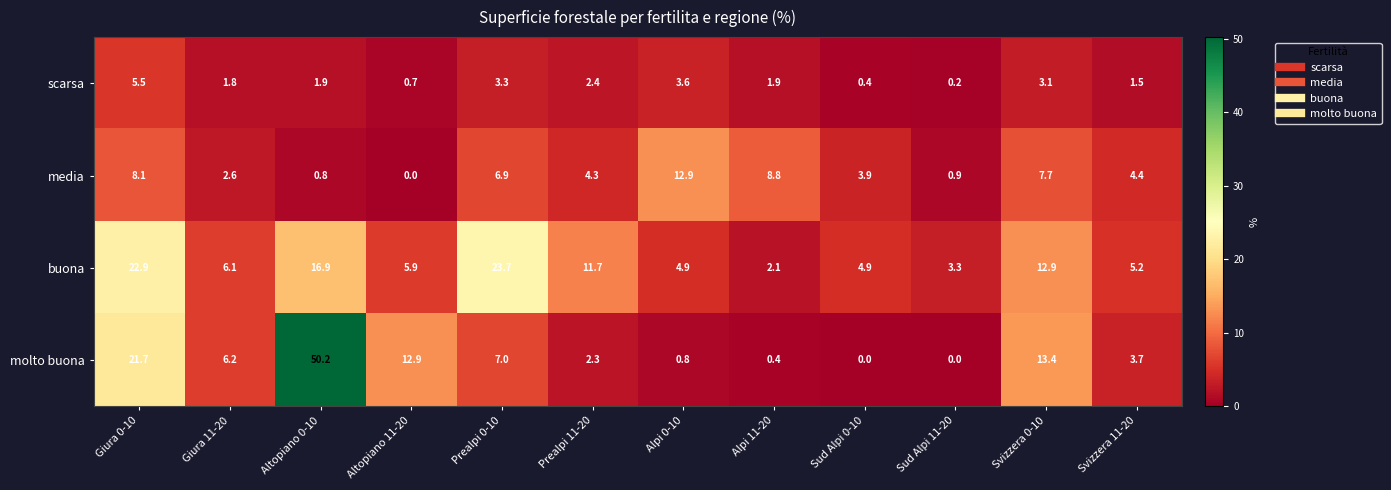

At how many categories does at least one series exceed 32?

1